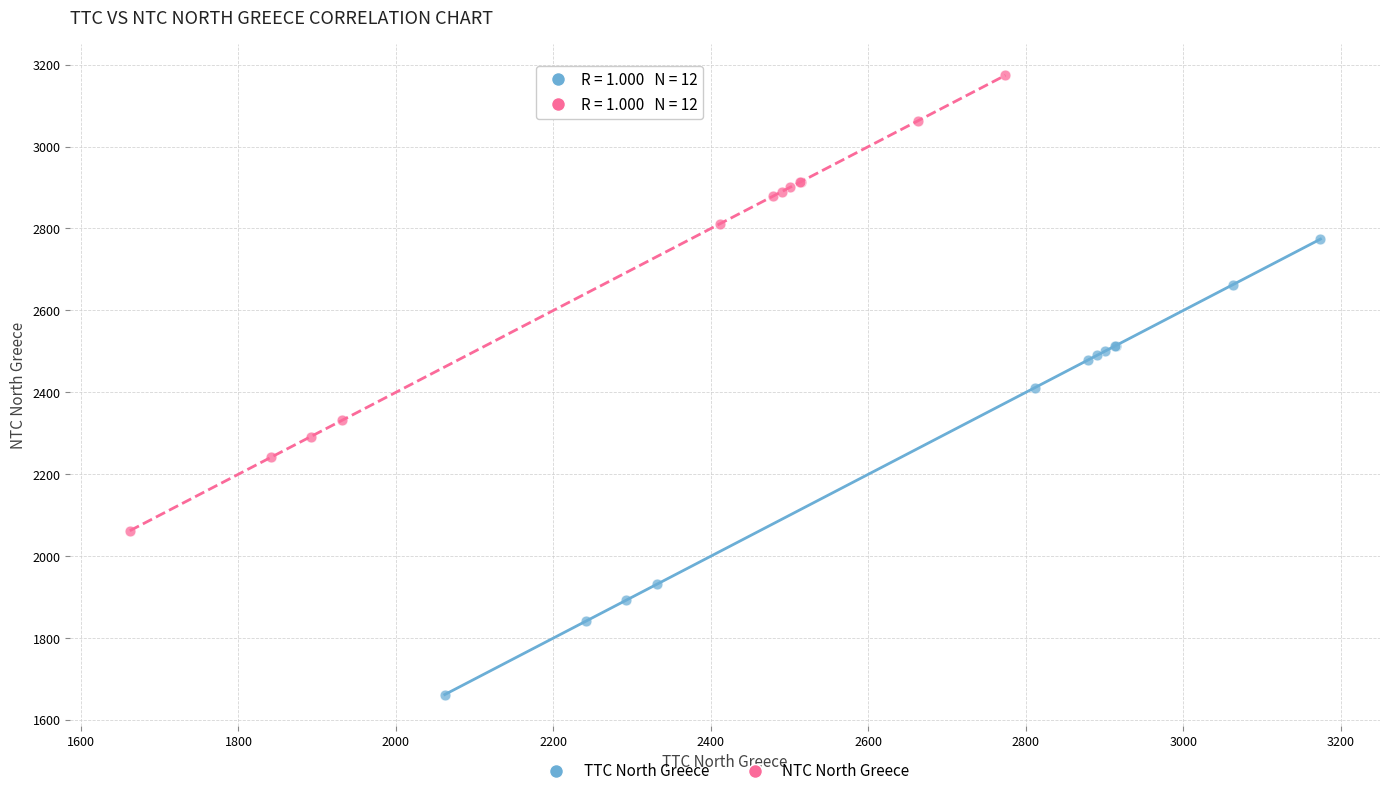

Which series reaches the maximum Y coordinate?

NTC North Greece